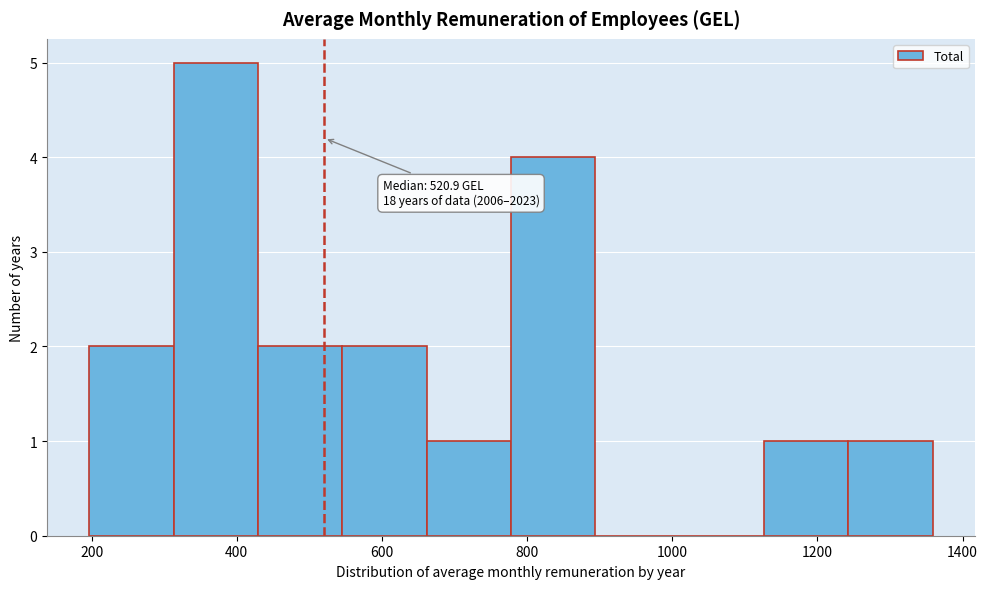

Which range on the x-axis has the tallest bar?

320 to 420